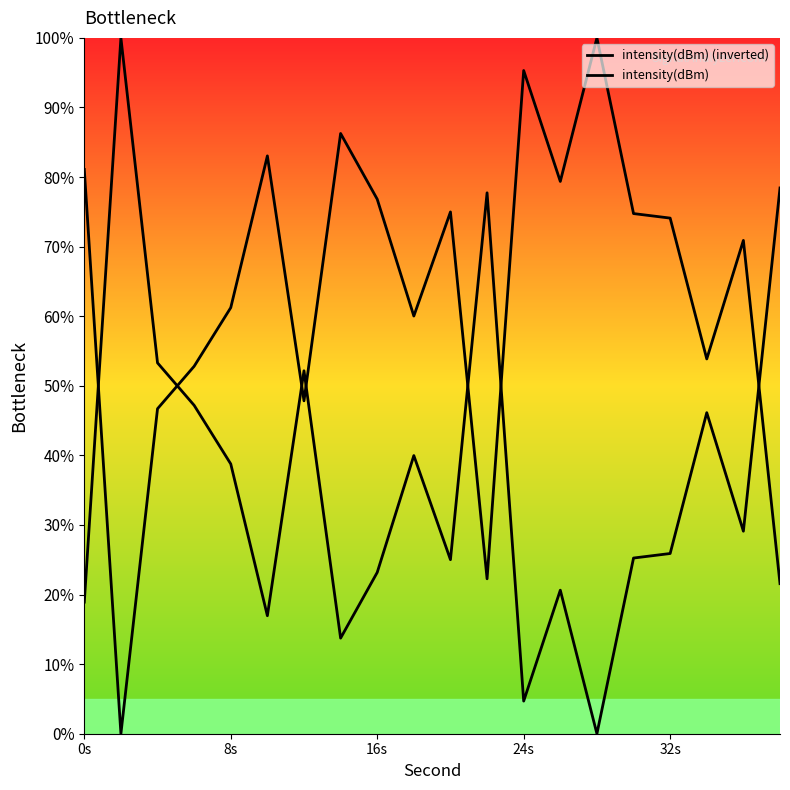

Is the value of intensity(dBm) at 14 greater than the value of intensity(dBm) (inverted) at 10?

Yes